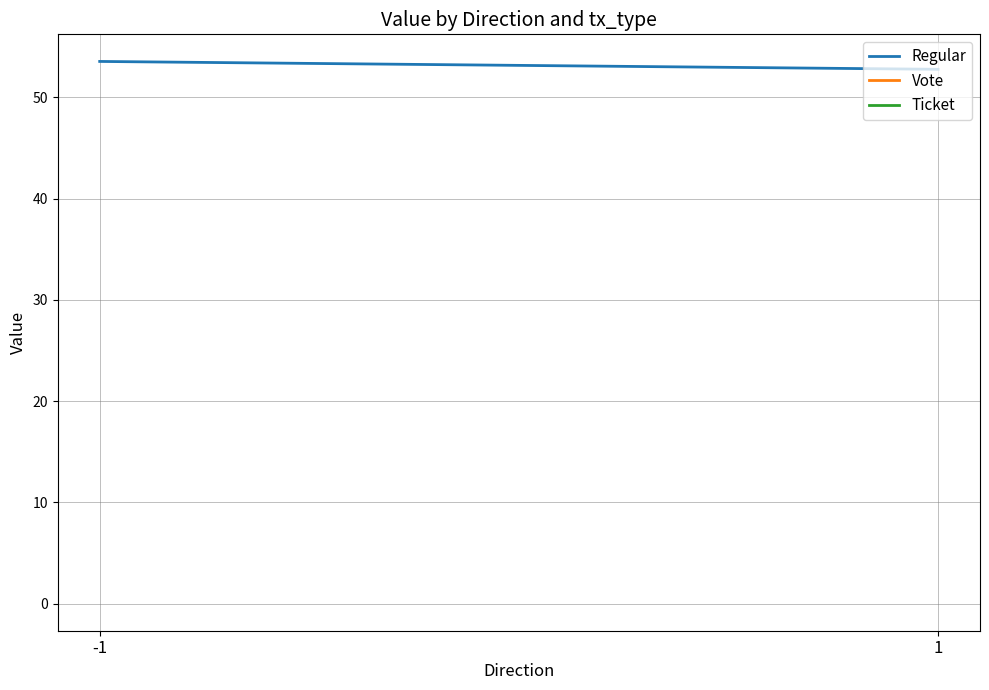

What is the sum of all values?

106.3